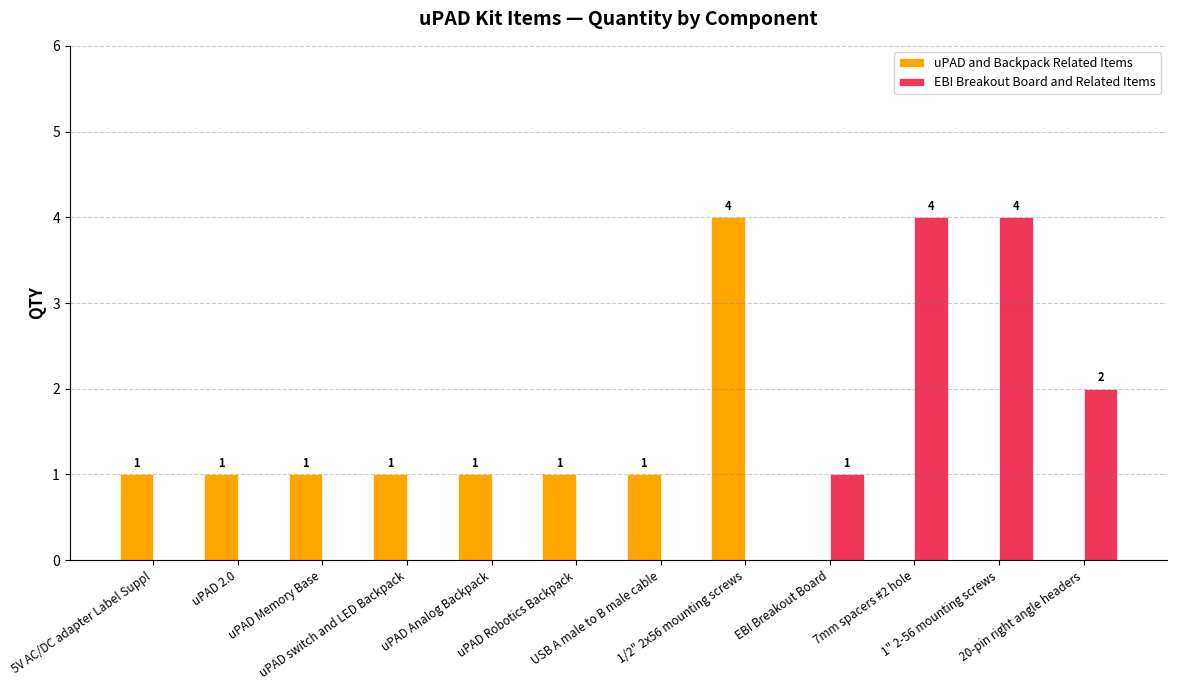

What is the greatest value displayed?

4